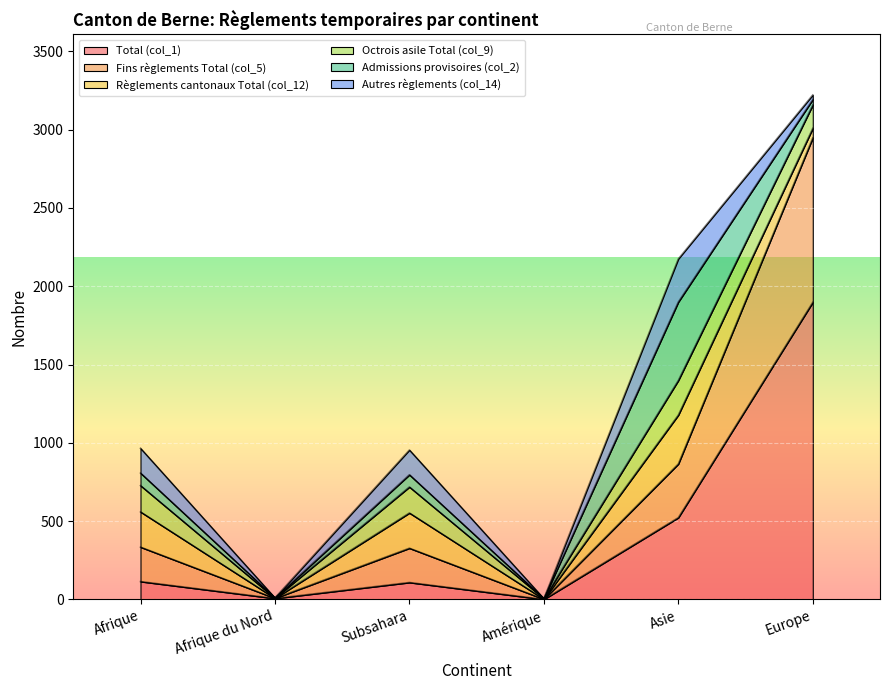

What is the sum of the Octrois asile Total (col_9) values at Afrique du Nord and Amérique?

5